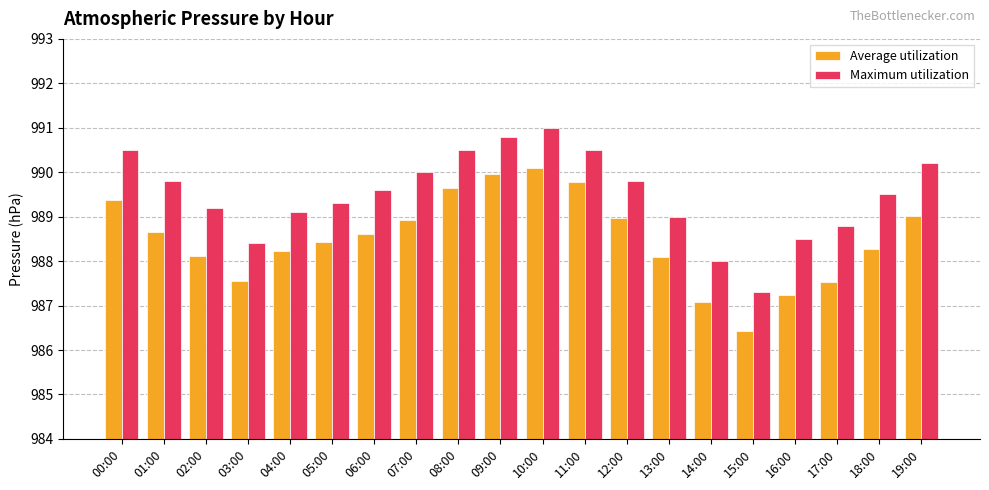

Is the value of Average utilization at 02:00 greater than the value of Maximum utilization at 00:00?

No